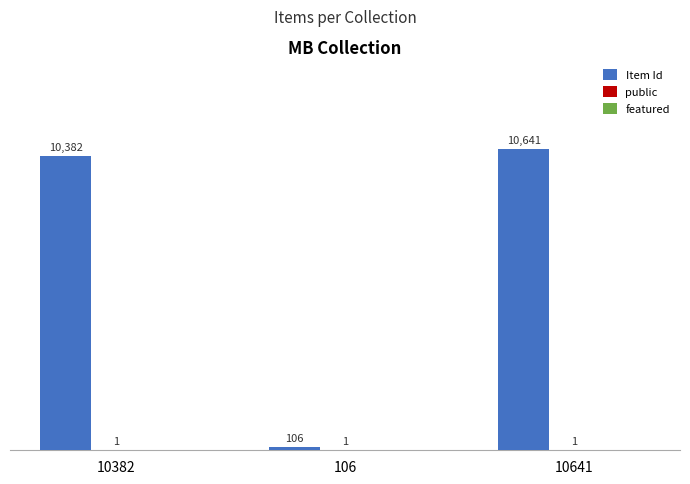

What is the sum of all Item Id values?

21129